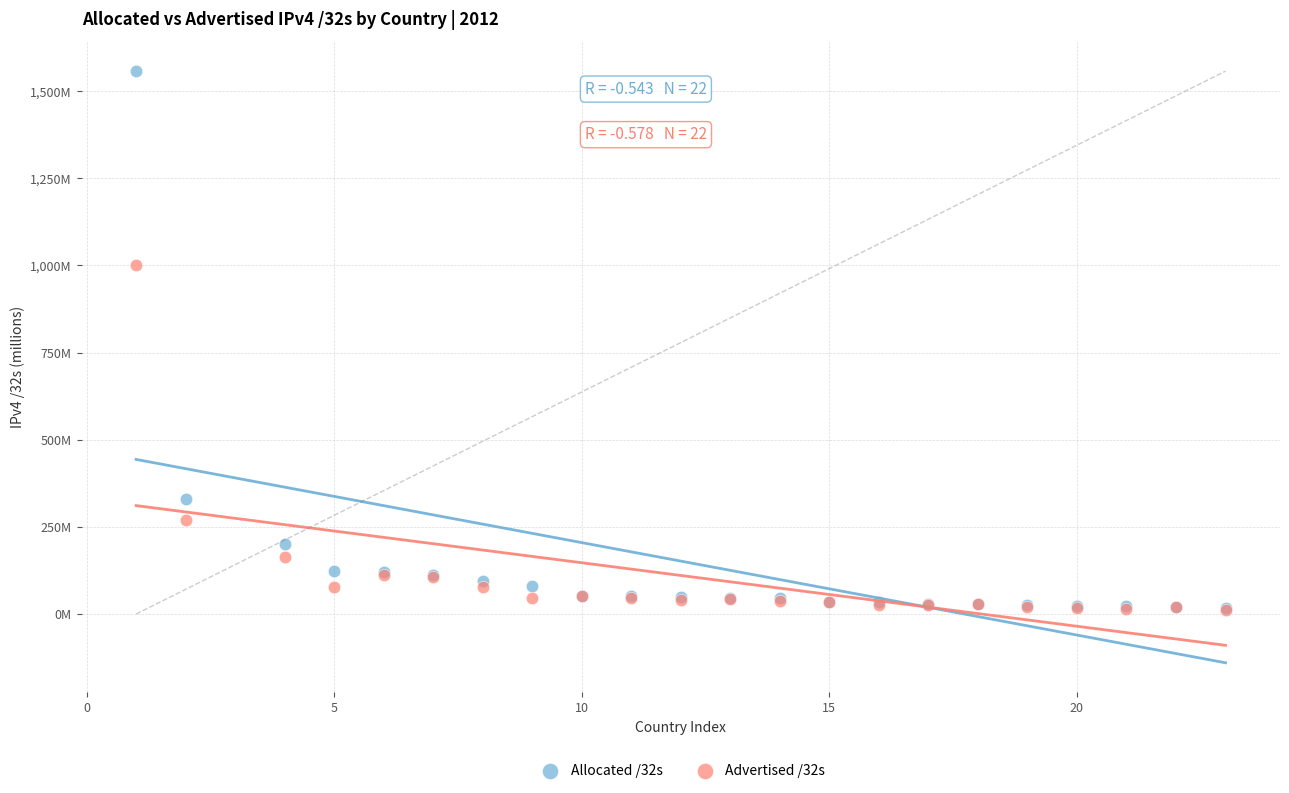

What are all the series names shown in the legend?

Allocated /32s, Advertised /32s